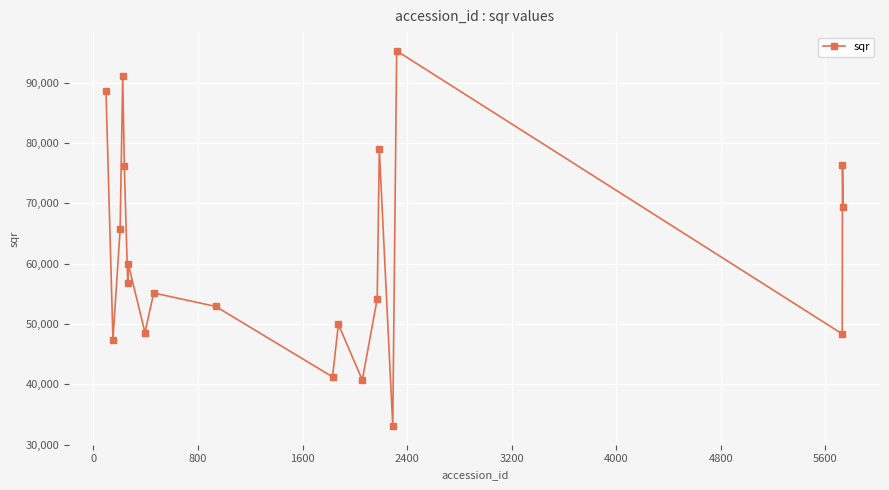

What is the minimum value shown in the chart?

33075.5